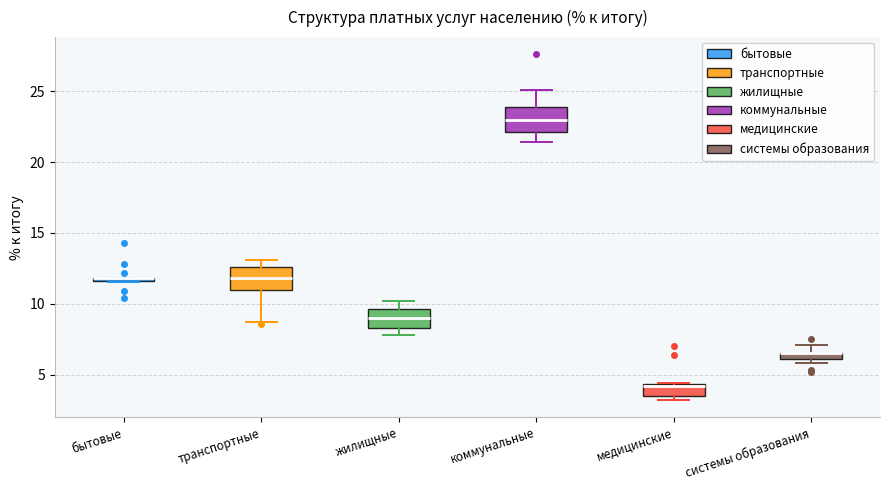

Where is the upper edge of the box for бытовые on the y-axis? The values are not printed on the chart, so give them approximately, as read against the axis.

12.0